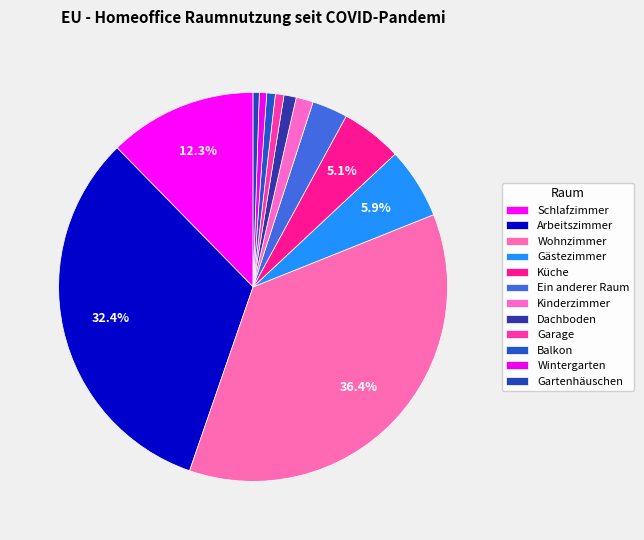

The Kinderzimmer slice represents 11% of the pie. True or false?

False